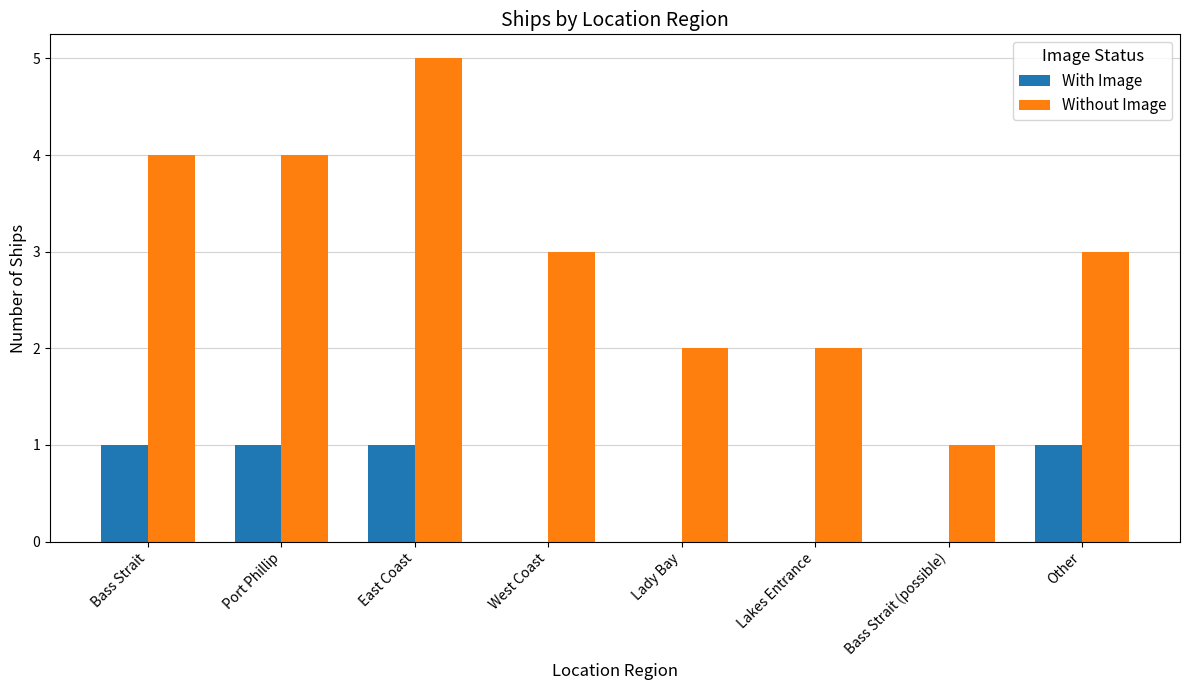

Which series has the largest total across all categories?

Without Image